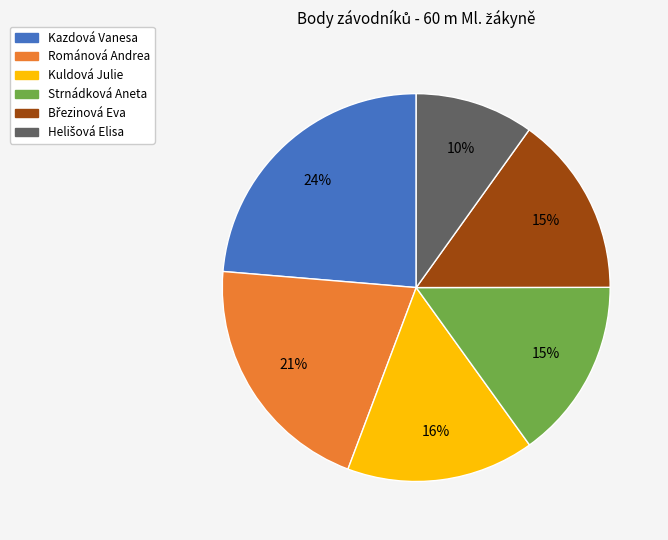

True or false: Románová Andrea accounts for 33% of the total.

False